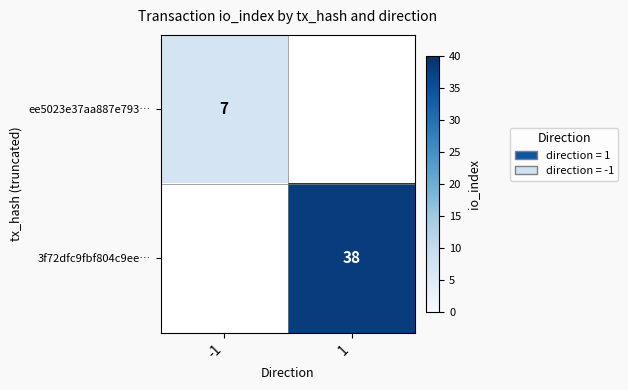

The value of ee5023e37aa887e793… at -1 is 7. True or false?

True